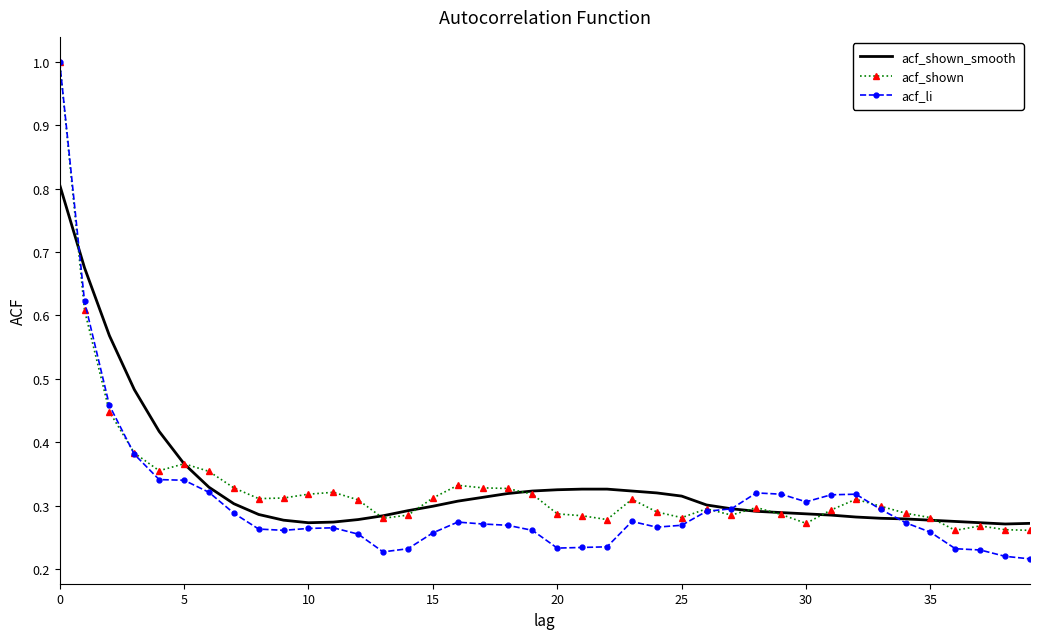

What is the sum of all acf_shown_smooth values?

13.4